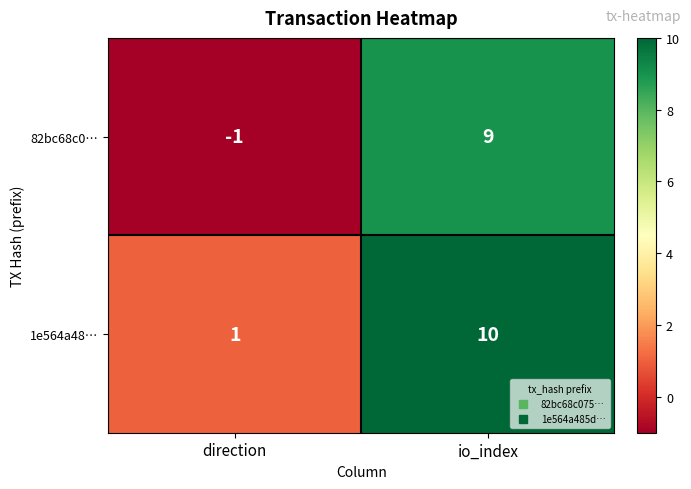

Is it true that 82bc68c0… equals 3 at io_index?

False